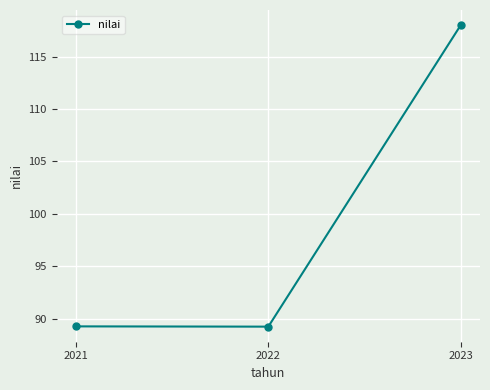

The value at 2023 is 39.8. True or false?

False